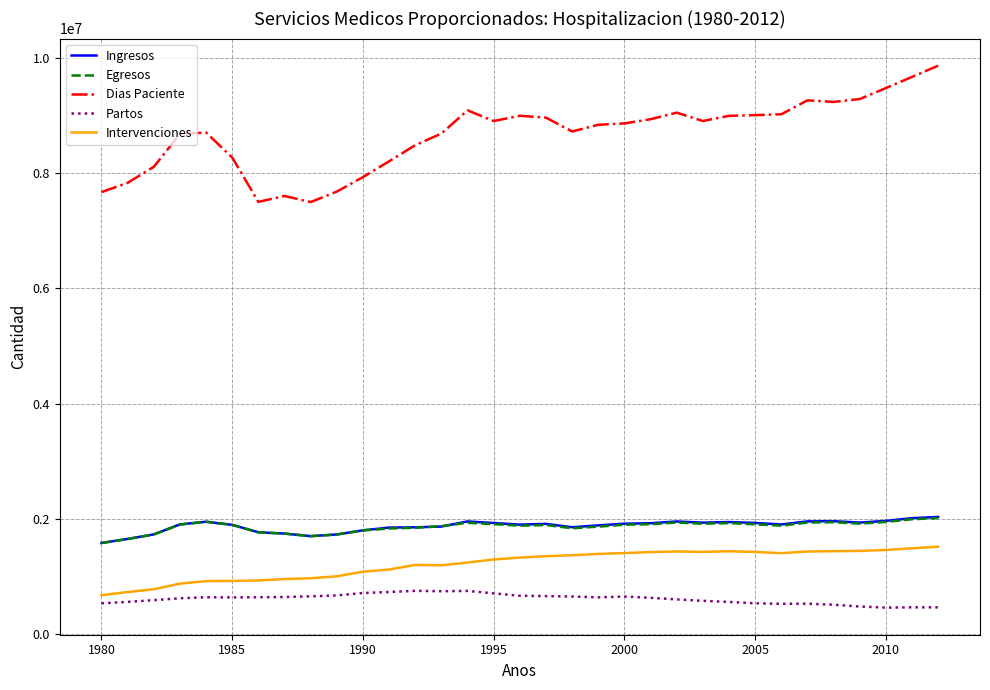

Which series has the largest range (max minus min)?

Dias Paciente